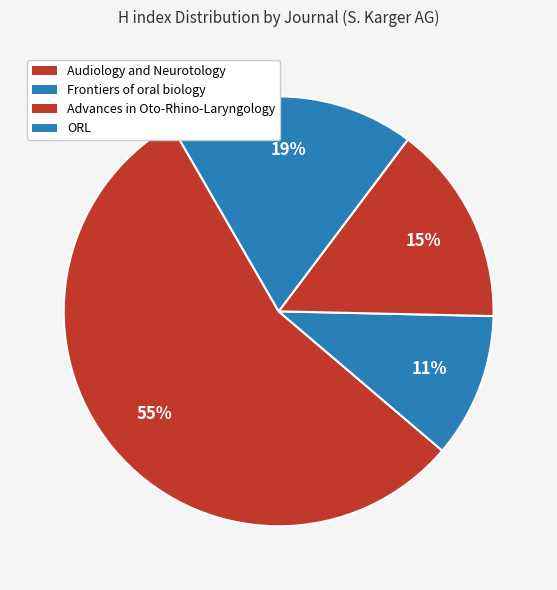

What percentage is the Advances in Oto-Rhino-Laryngology slice, to the nearest percent?

15%